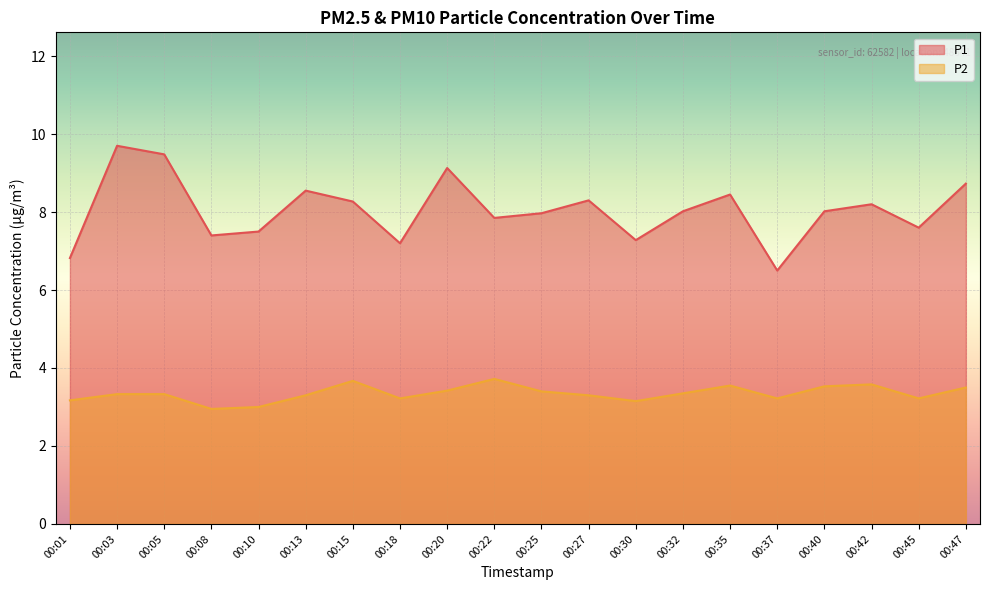

What is the value of the P1 point at the 18th from the left?

8.2